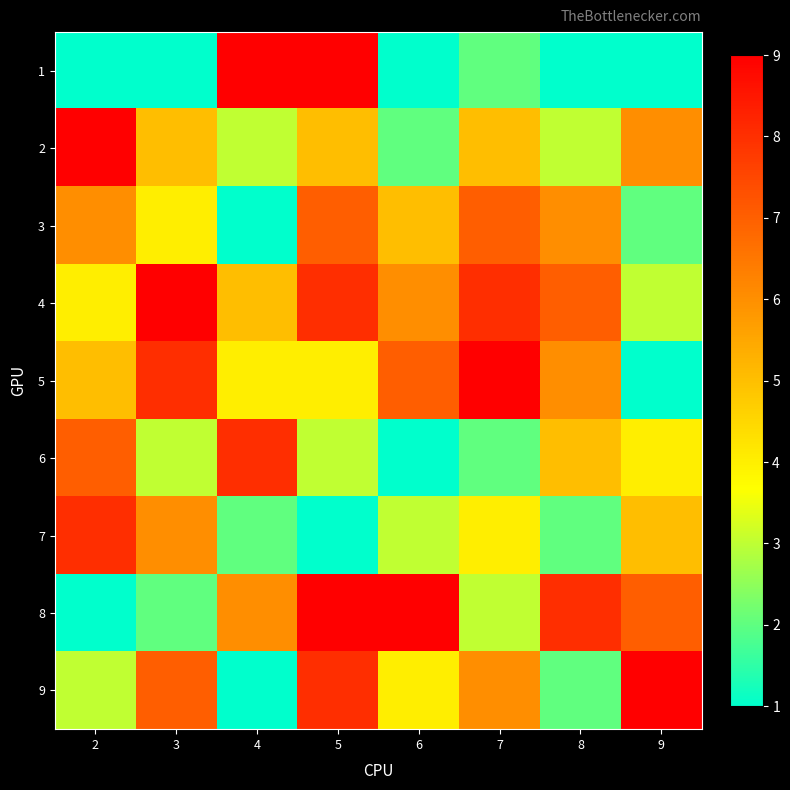

Rank the series by their maximum value, from lowest to highest.

3, 6, 7, 1, 2, 4, 5, 8, 9